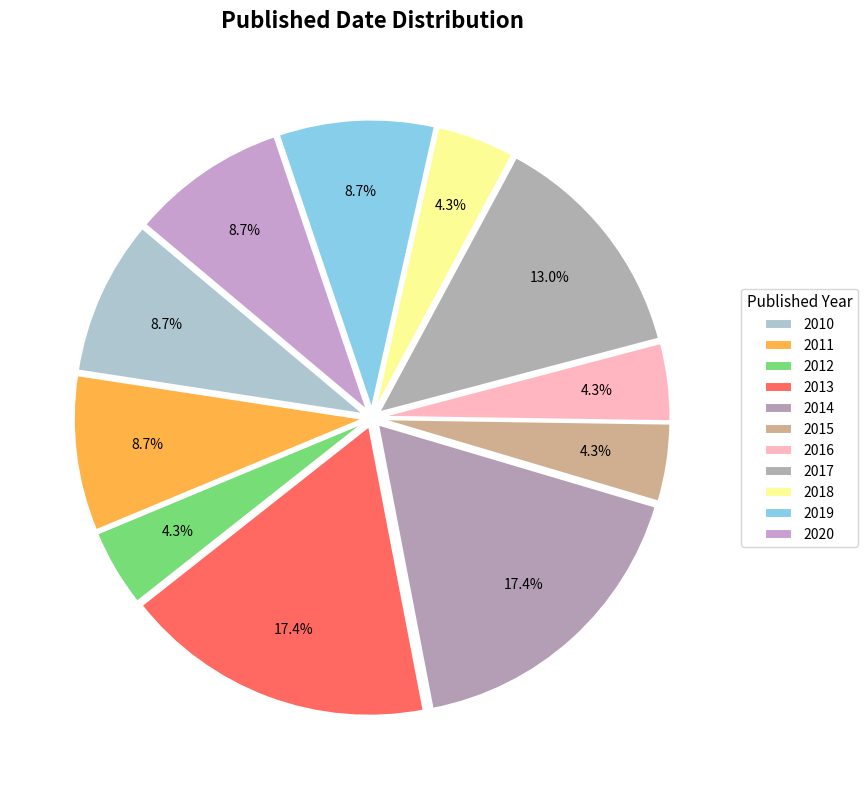

How many segments does this pie chart have?

11